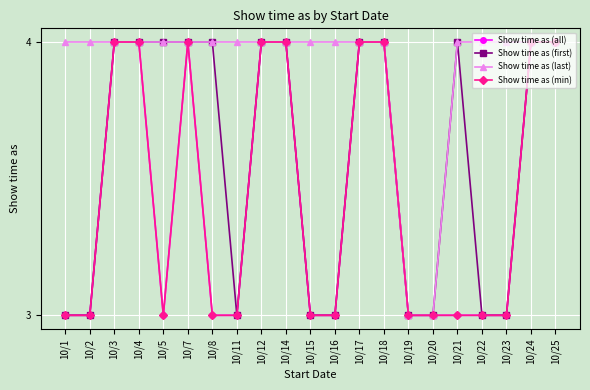

Does the chart have visible grid lines?

Yes